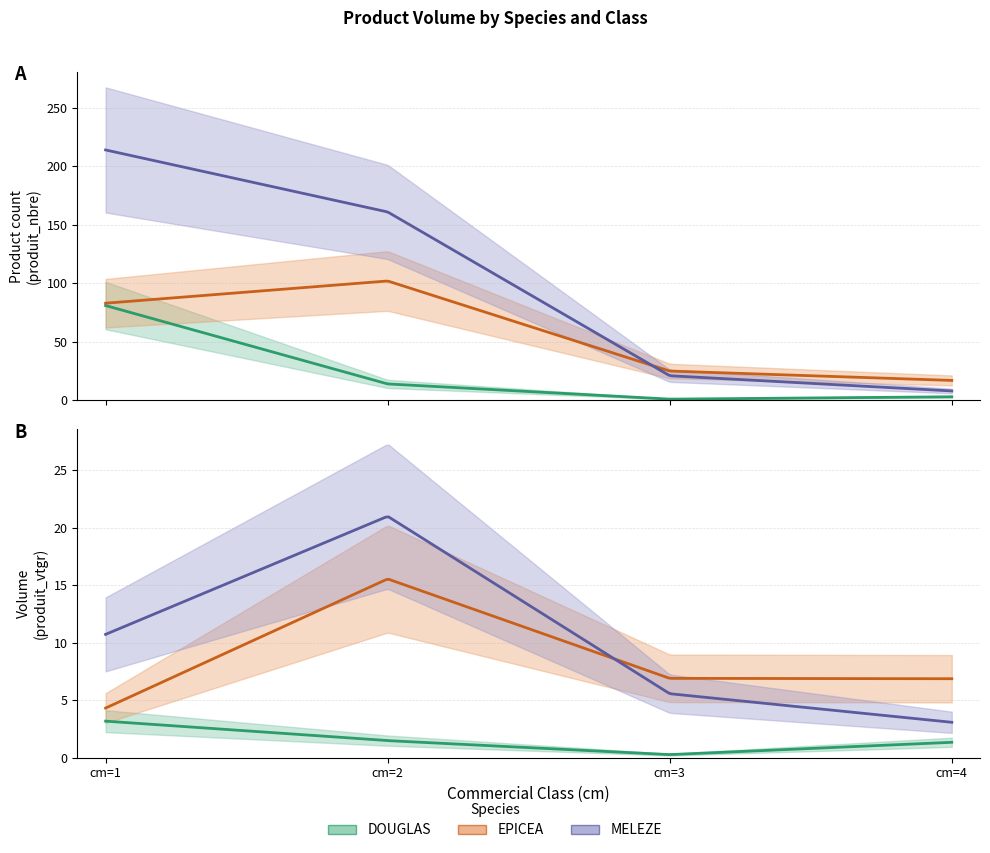

Rank the series at cm=3 from highest to lowest value.

EPICEA, MELEZE, DOUGLAS